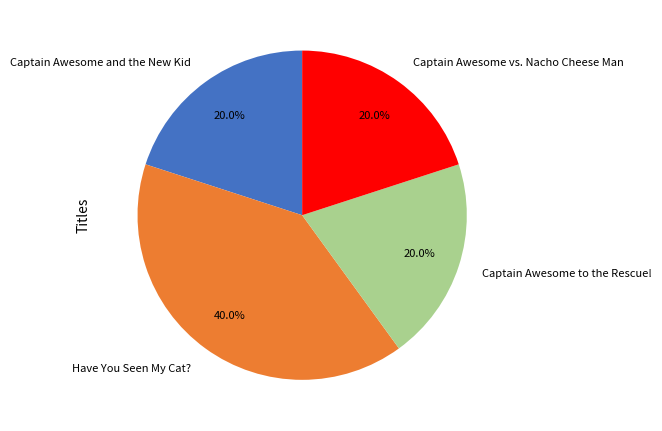

Which slice is the largest?

Have You Seen My Cat?